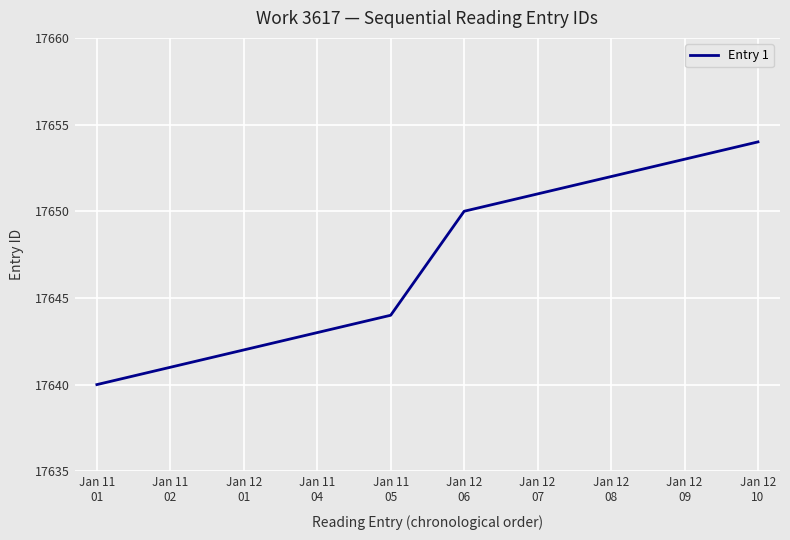

What is the difference between the maximum and minimum values?

14